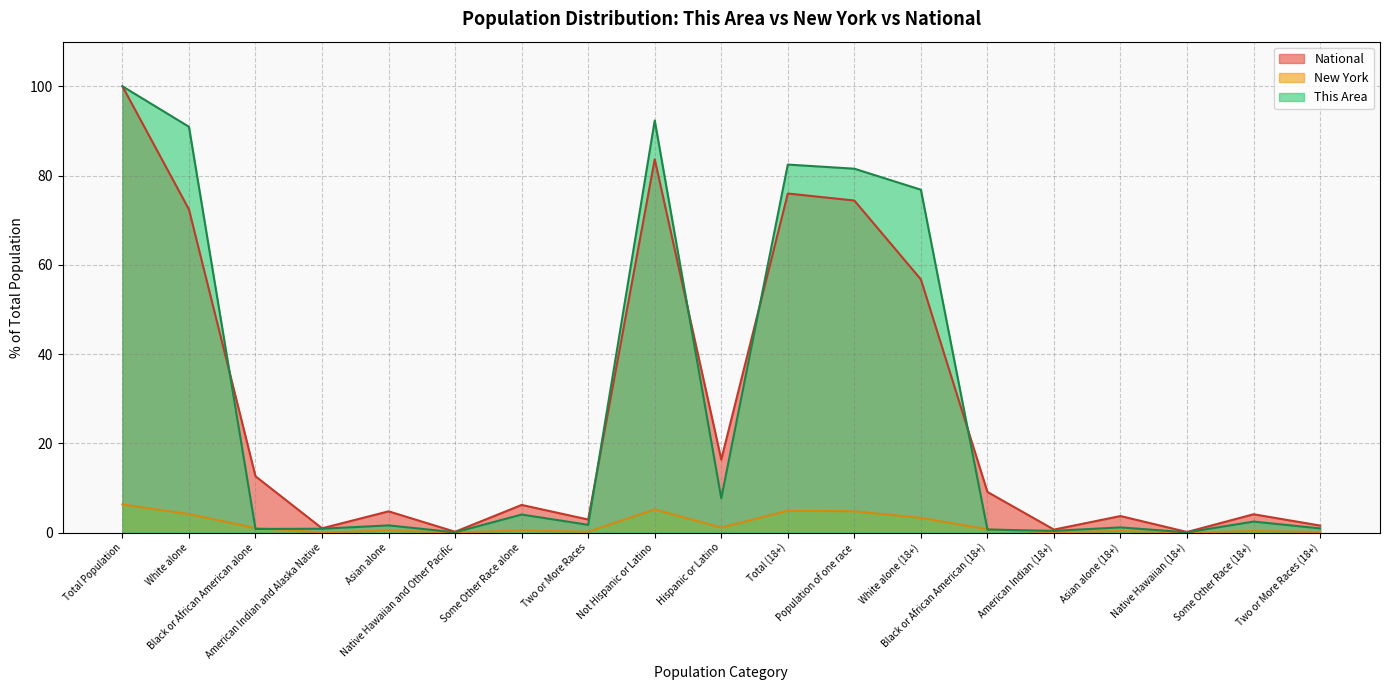

Where do This Area and New York first cross each other?

White alone and Black or African American alone